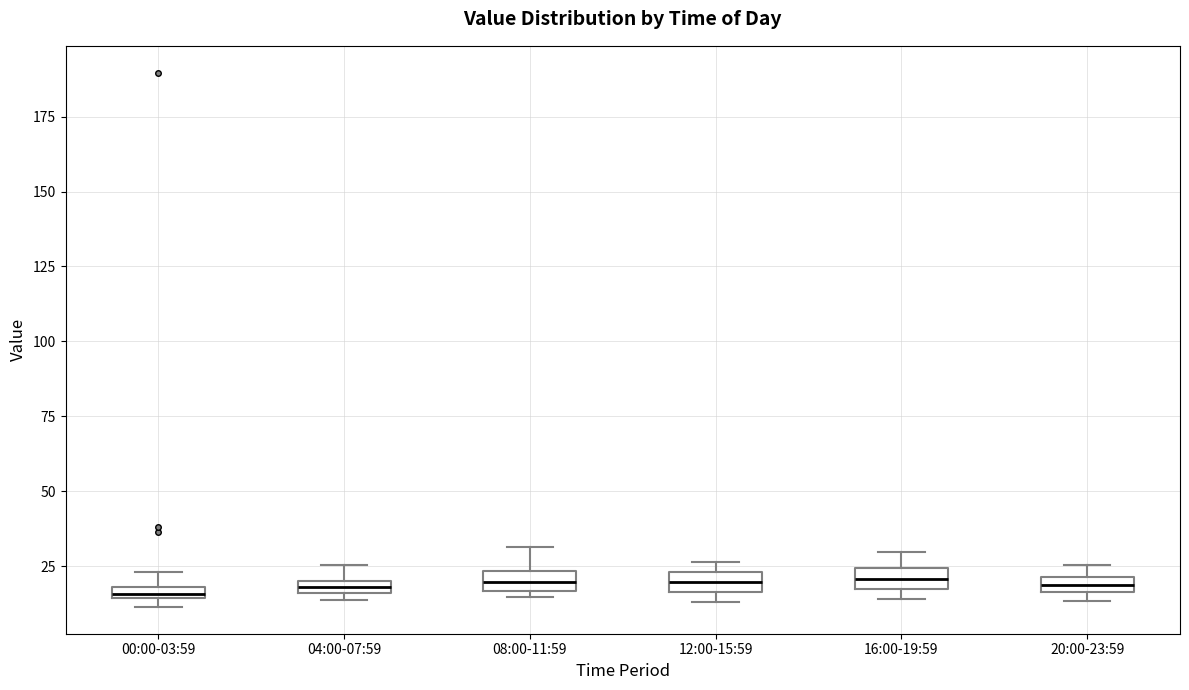

Where is the upper edge of the box for 00:00-03:59 on the y-axis? The values are not printed on the chart, so give them approximately, as read against the axis.

20